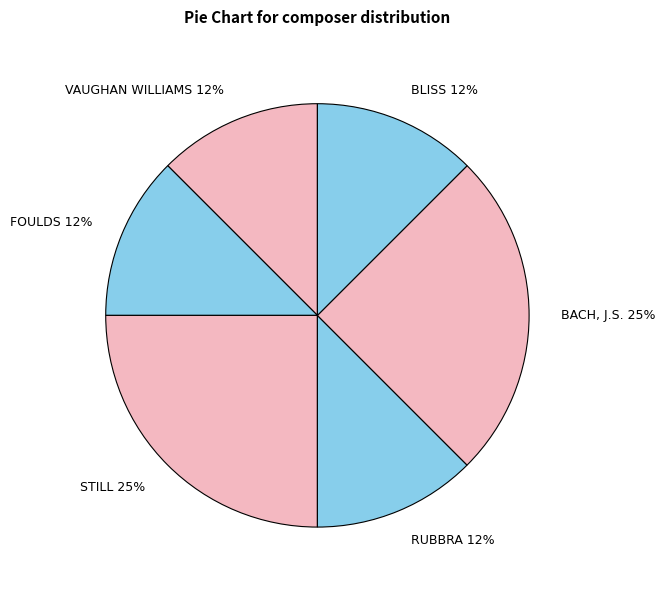

How many segments does this pie chart have?

6